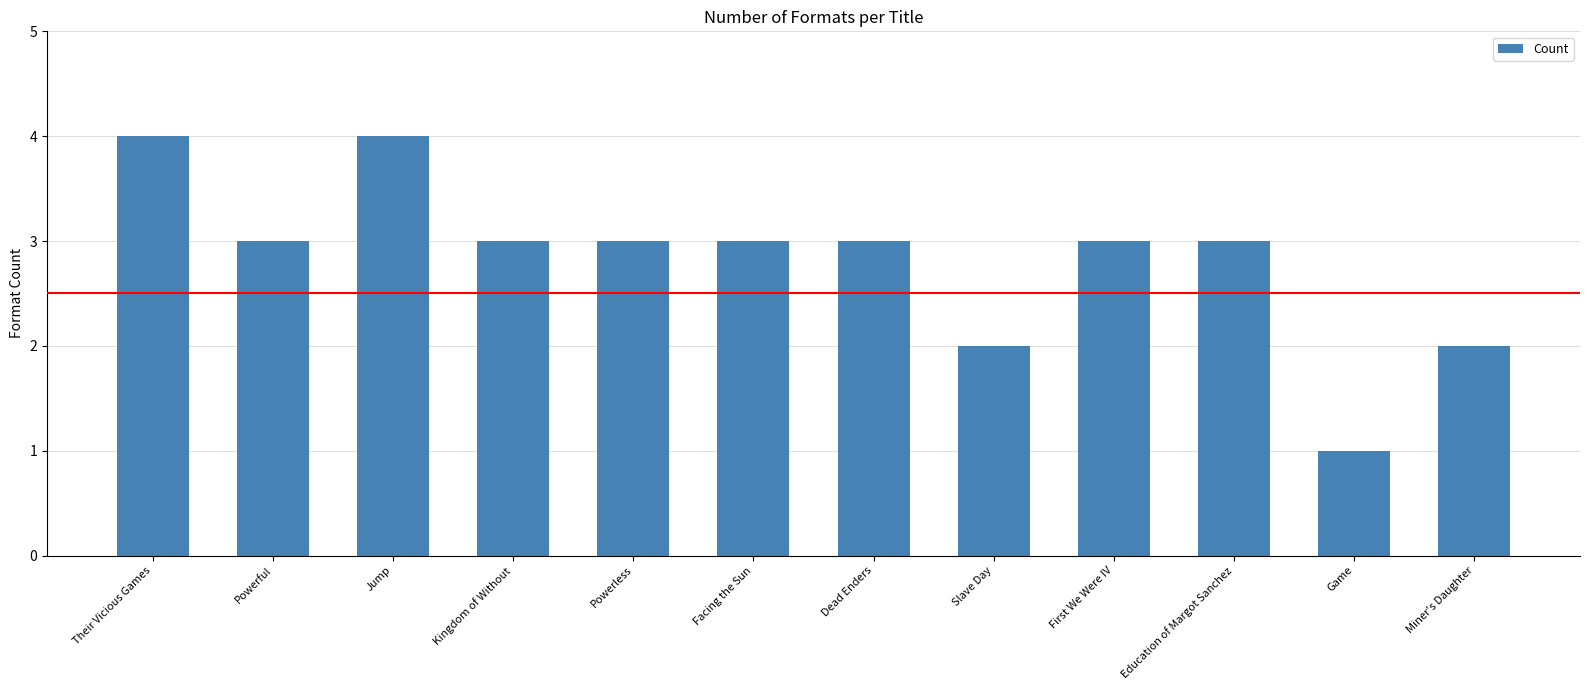

Reading left to right, extract all data points from this chart.

Their Vicious Games=4	Powerful=3	Jump=4	Kingdom of Without=3	Powerless=3	Facing the Sun=3	Dead Enders=3	Slave Day=2	First We Were IV=3	Education of Margot Sanchez=3	Game=1	Miner's Daughter=2